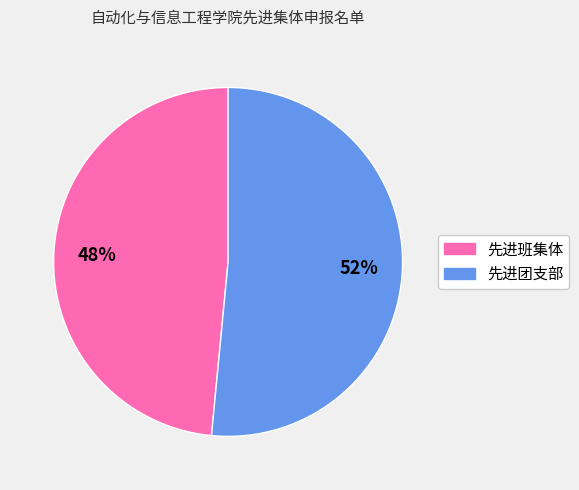

What is the ratio of the value at 先进班集体 to the value at 先进团支部?

0.9